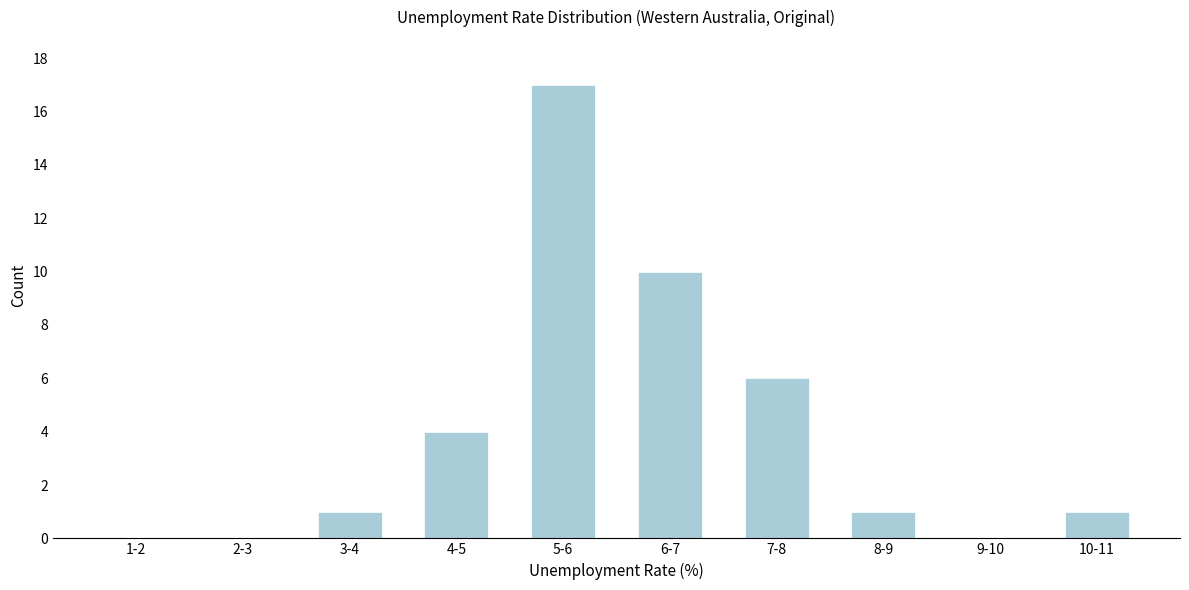

Reading left to right, extract all data points from this chart.

1-2=0	2-3=0	3-4=1	4-5=4	5-6=17	6-7=10	7-8=6	8-9=1	9-10=0	10-11=1